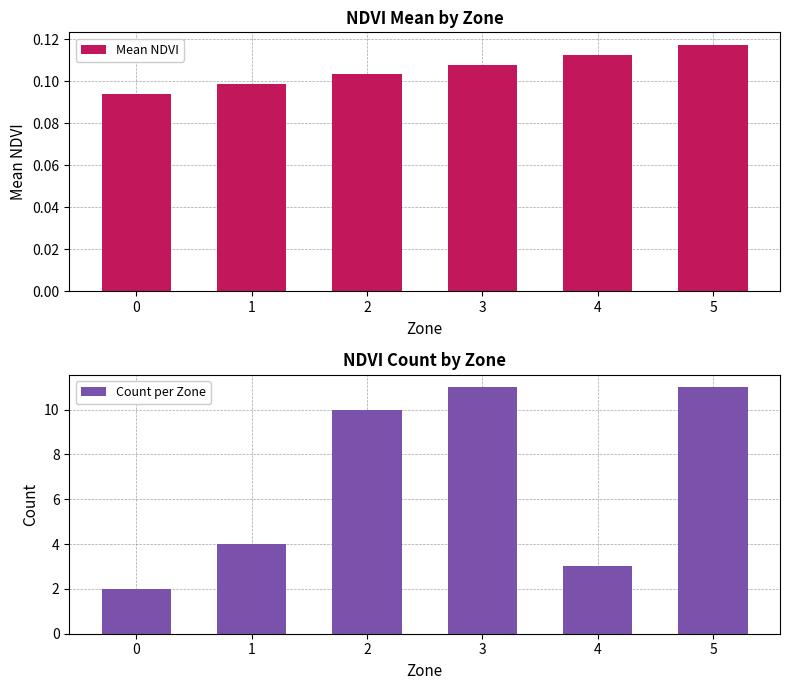

Is it true that Mean NDVI equals 0.0 at 1?

False